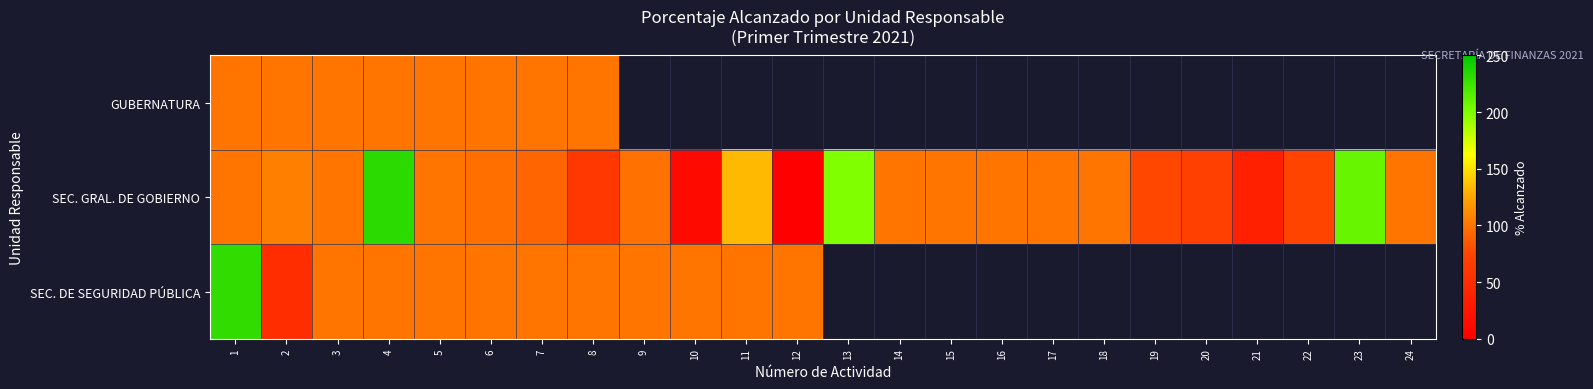

Which series has the largest range (max minus min)?

SEC. GRAL. DE GOBIERNO